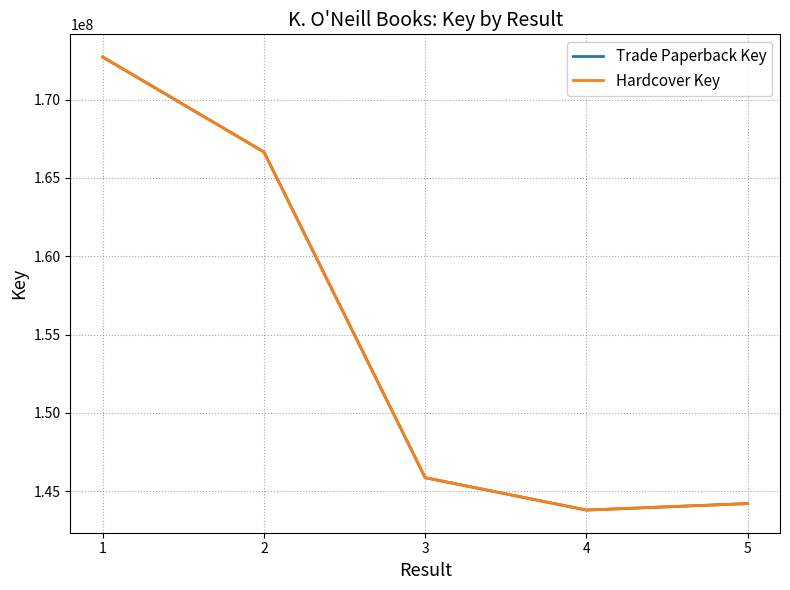

Is this an area chart (filled region under the line)?

No